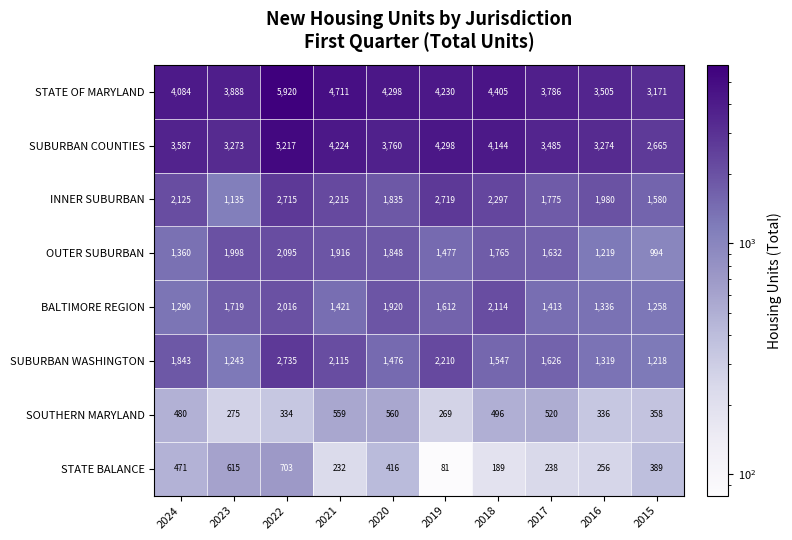

At which category is the sum across all series the highest?

2022